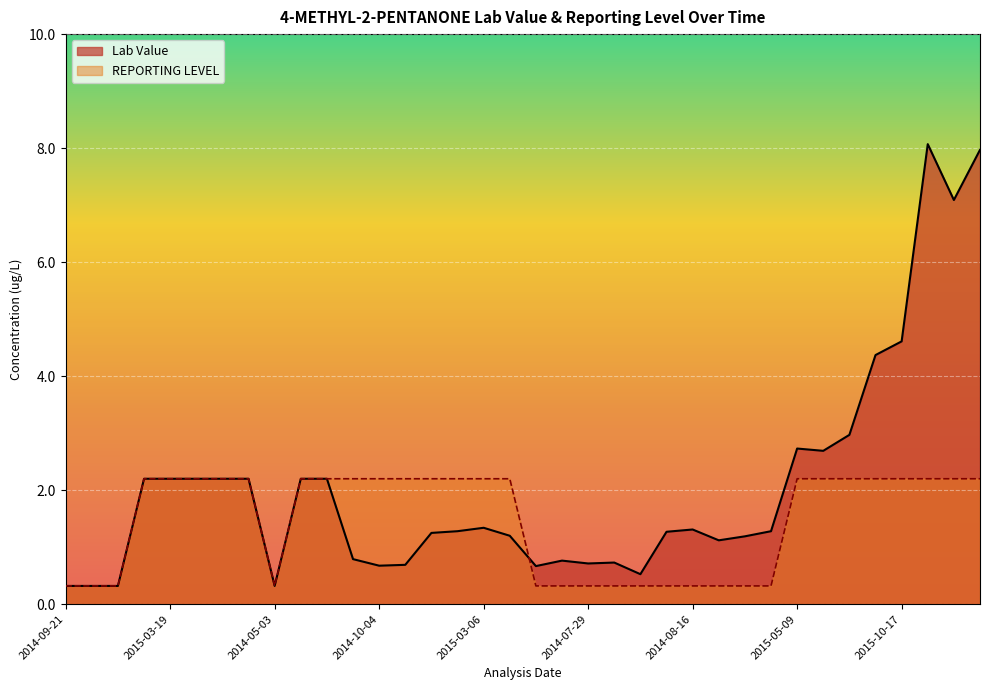

What is the total value across all series at 2015-05-21?

5.2